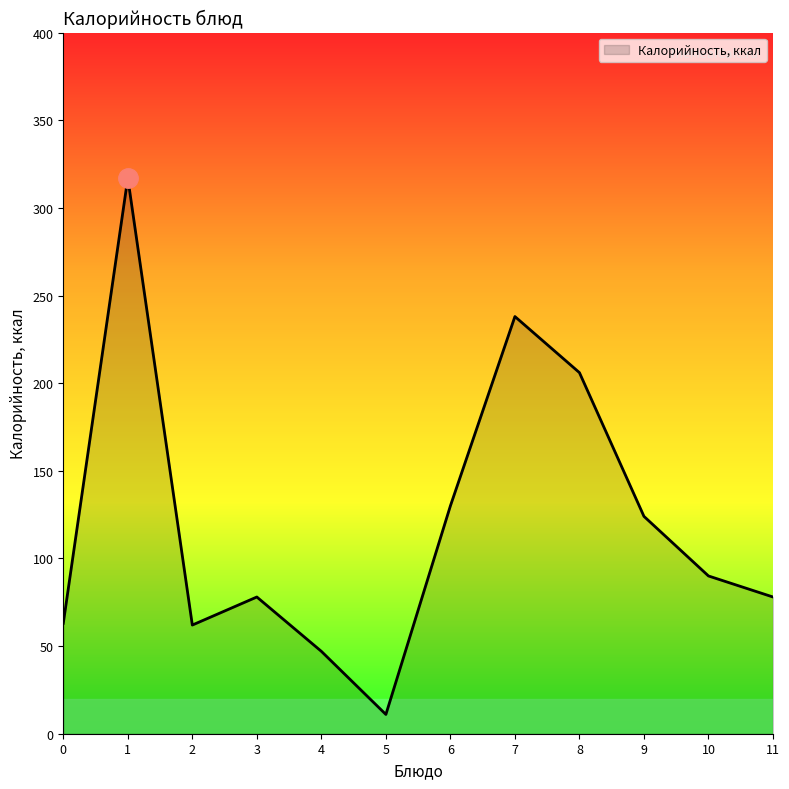

Is it true that the value at 6 is 130?

True